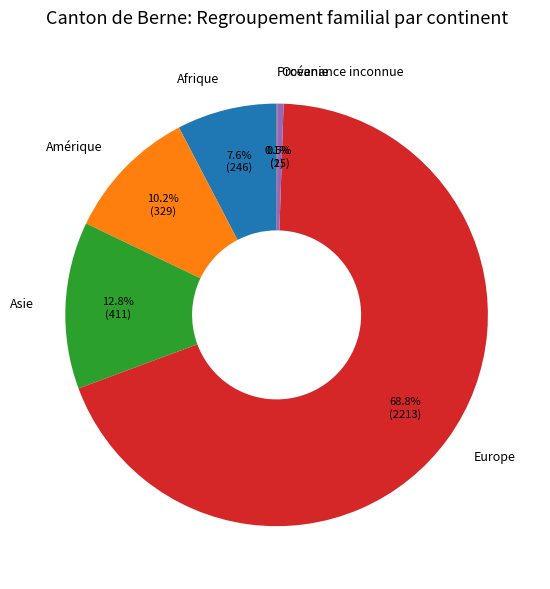

Which slice is the largest?

Europe